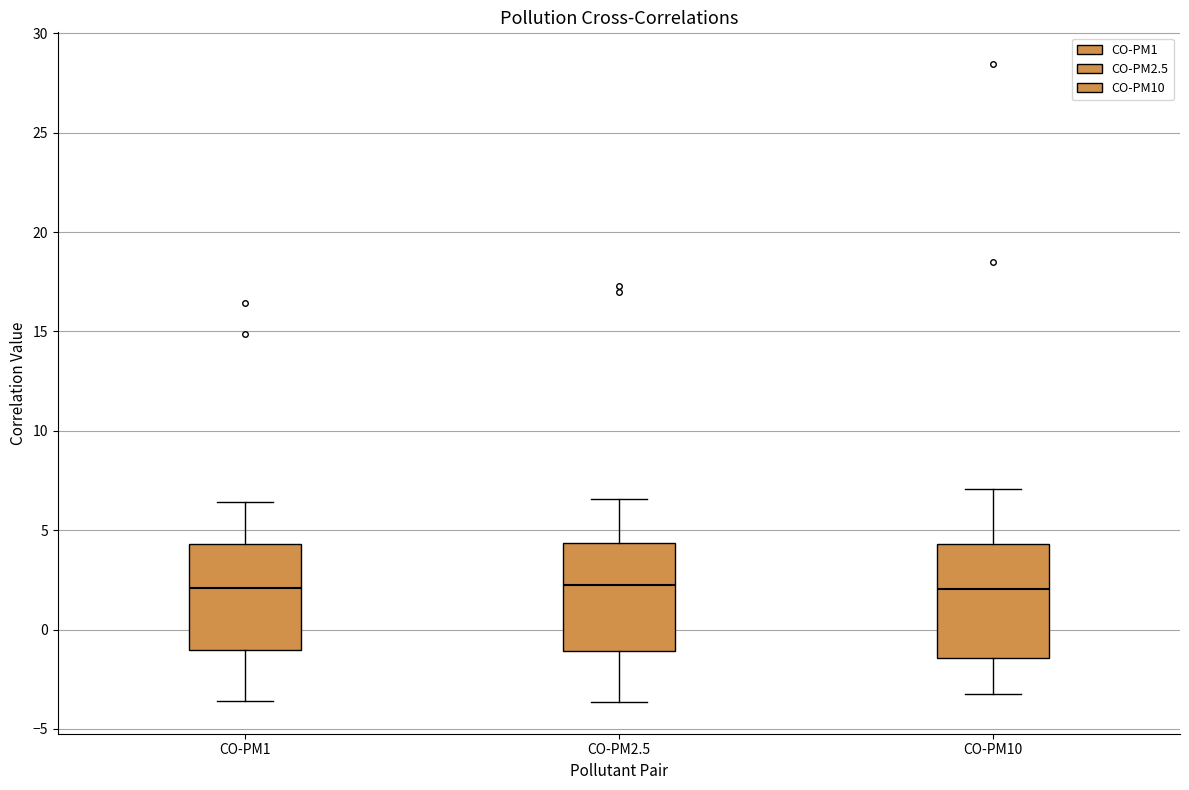

Where does the median line of the box for CO-PM1 sit on the y-axis? The values are not printed on the chart, so give them approximately, as read against the axis.

2.0